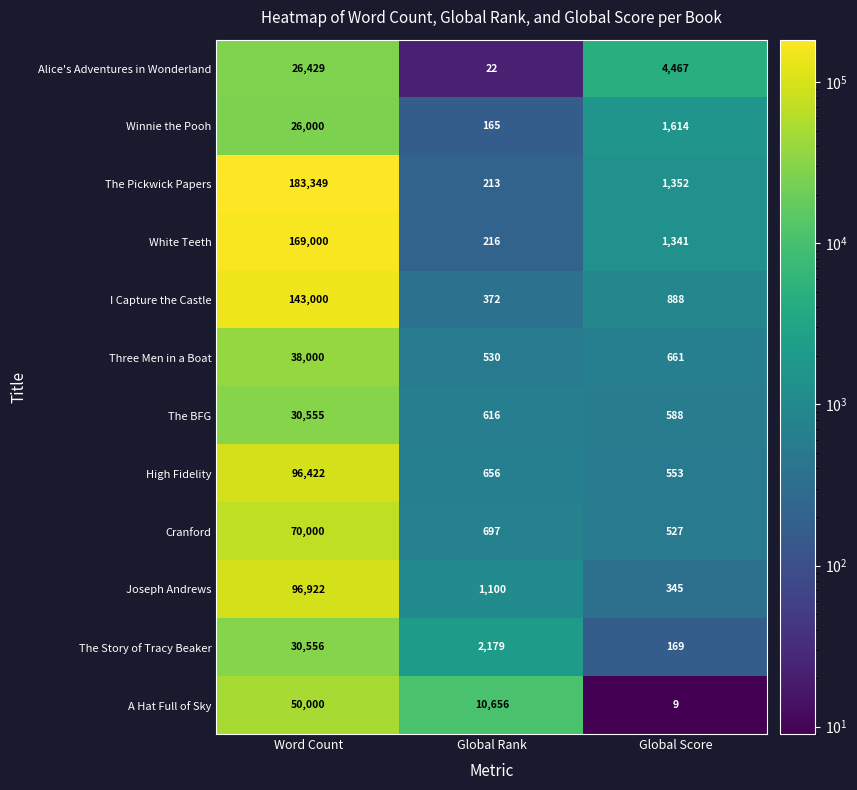

What is the difference between the maximum and minimum values in the Cranford series?

69473